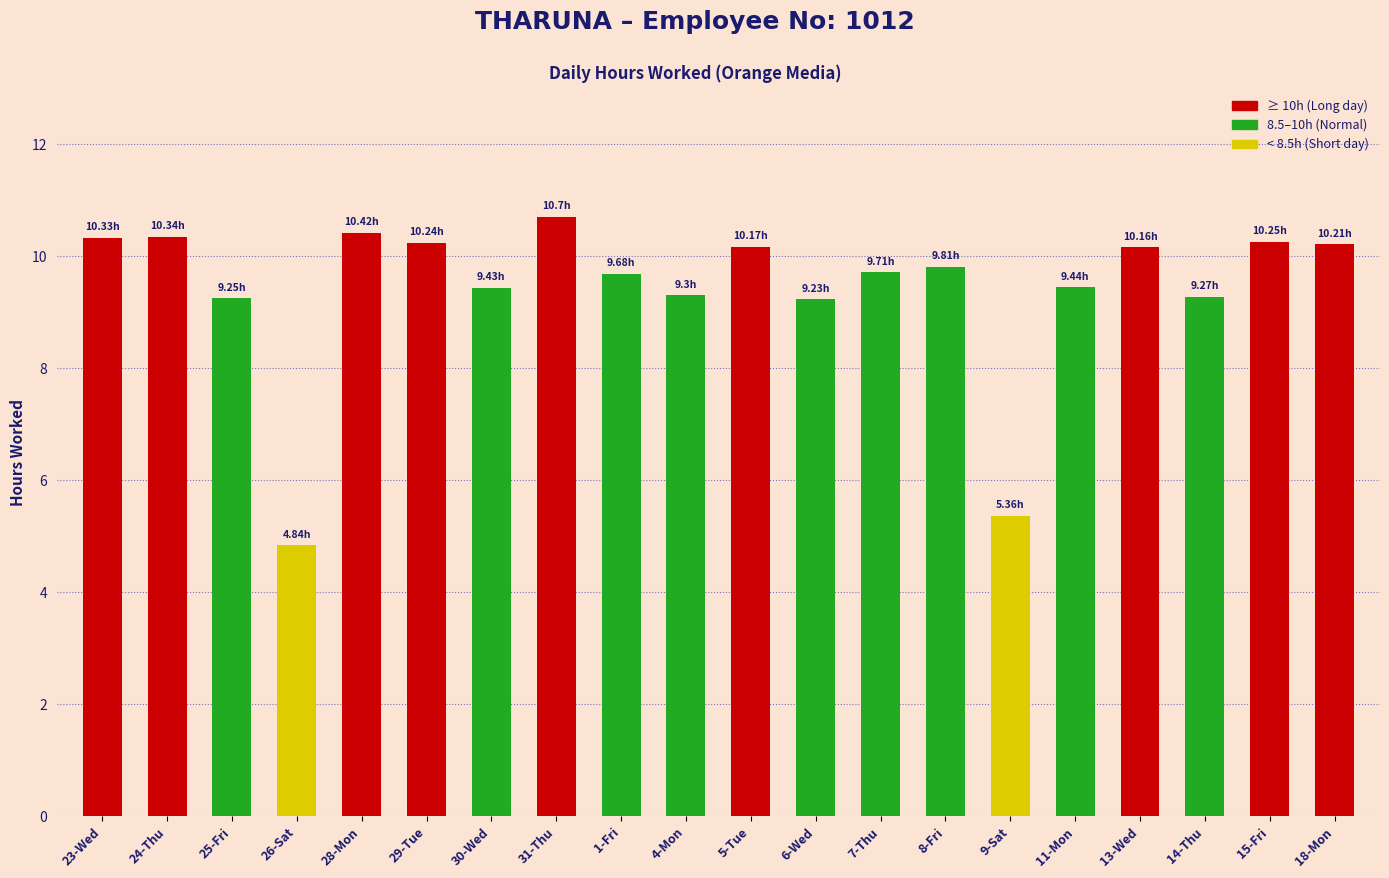

Which has a higher value, 1-Fri or 9-Sat?

1-Fri